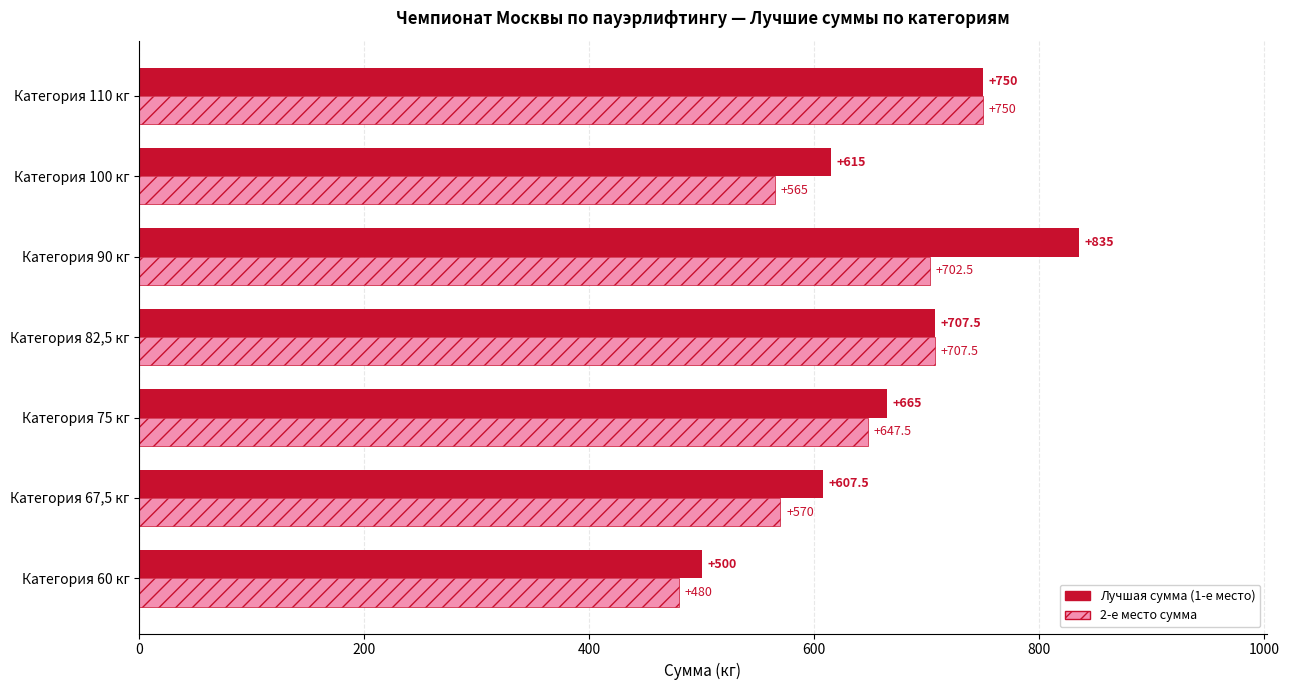

Which series has the largest range (max minus min)?

Лучшая сумма (1-е место)